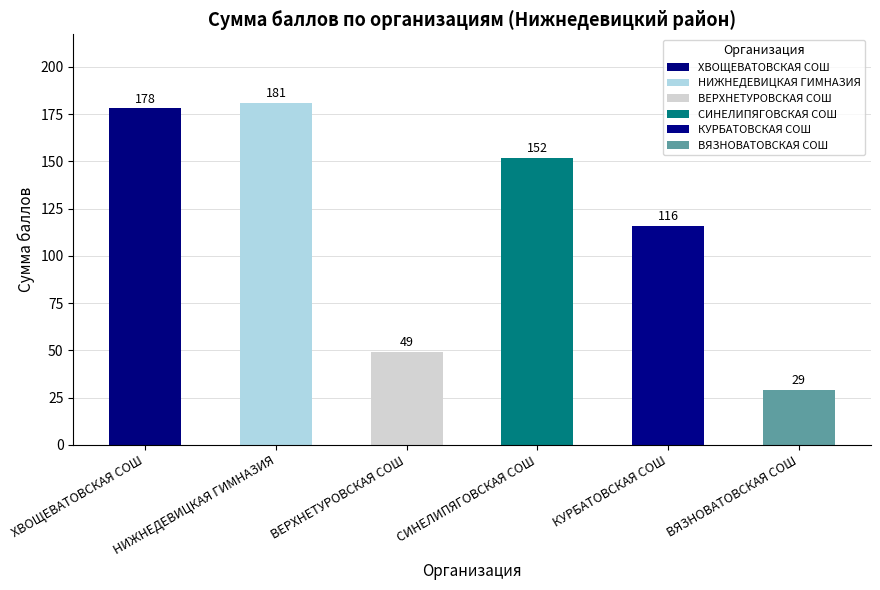

Which label corresponds to the largest value in the chart?

НИЖНЕДЕВИЦКАЯ ГИМНАЗИЯ